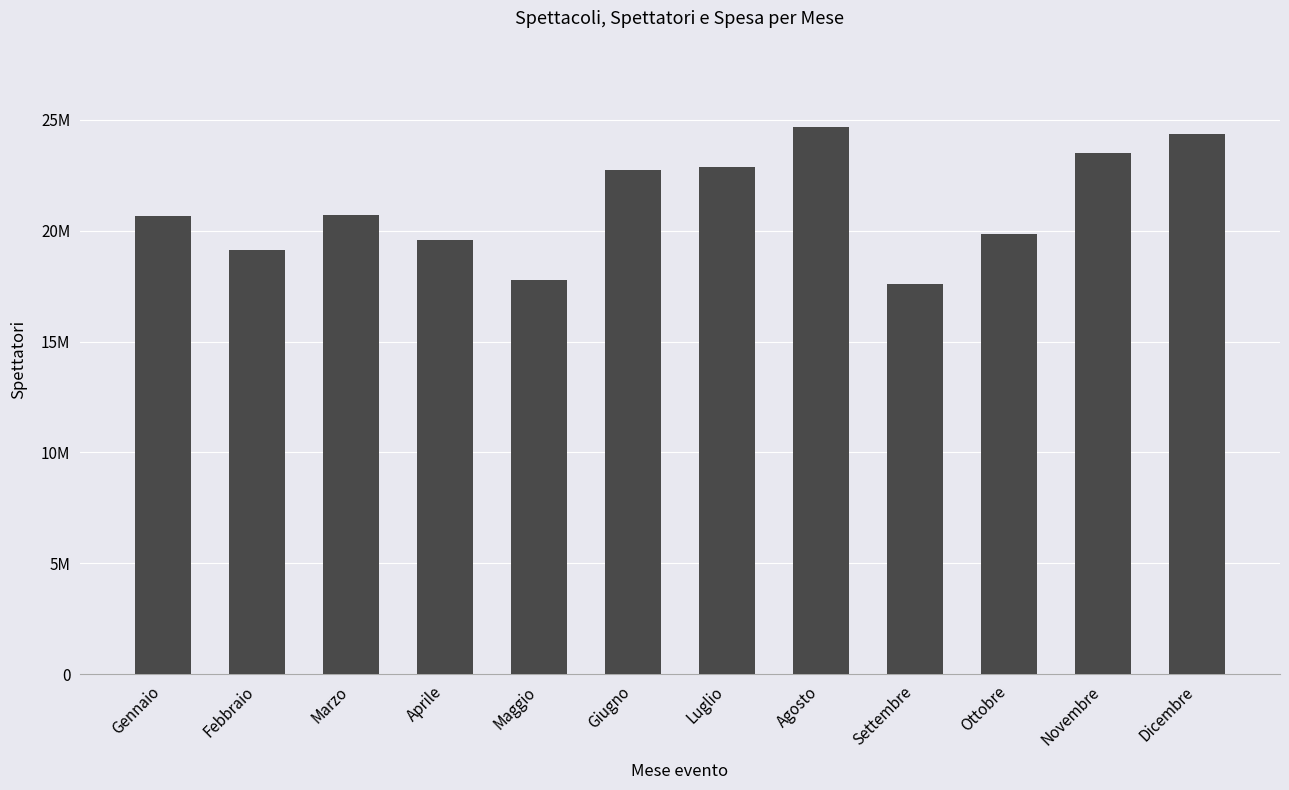

What position from the right is Aprile?

9